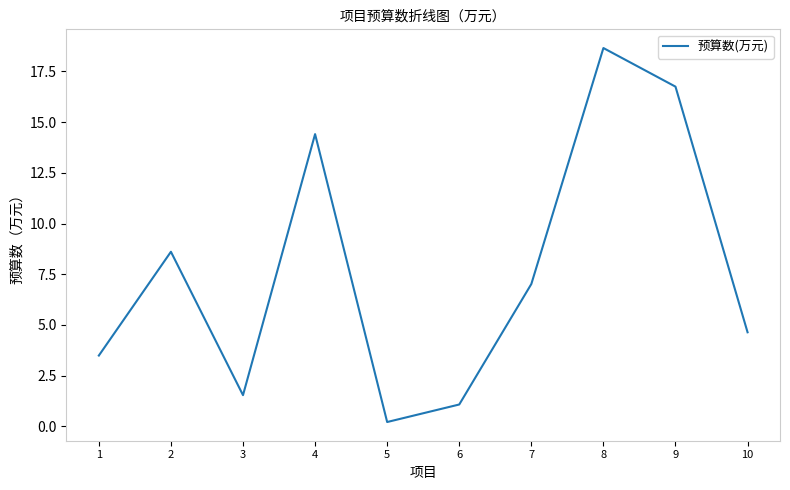

Rank the categories by value from highest to lowest.

8, 9, 4, 2, 7, 10, 1, 3, 6, 5